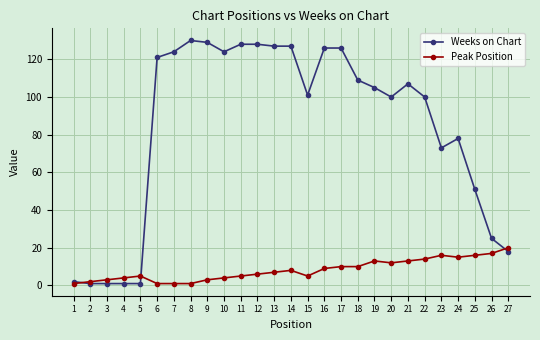

What is the difference between the highest and lowest values at 8?

129